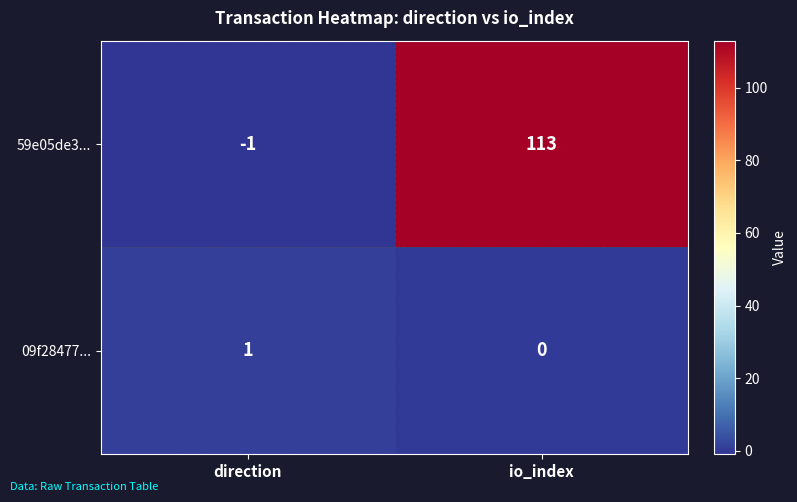

Which series has the largest total across all categories?

59e05de3...